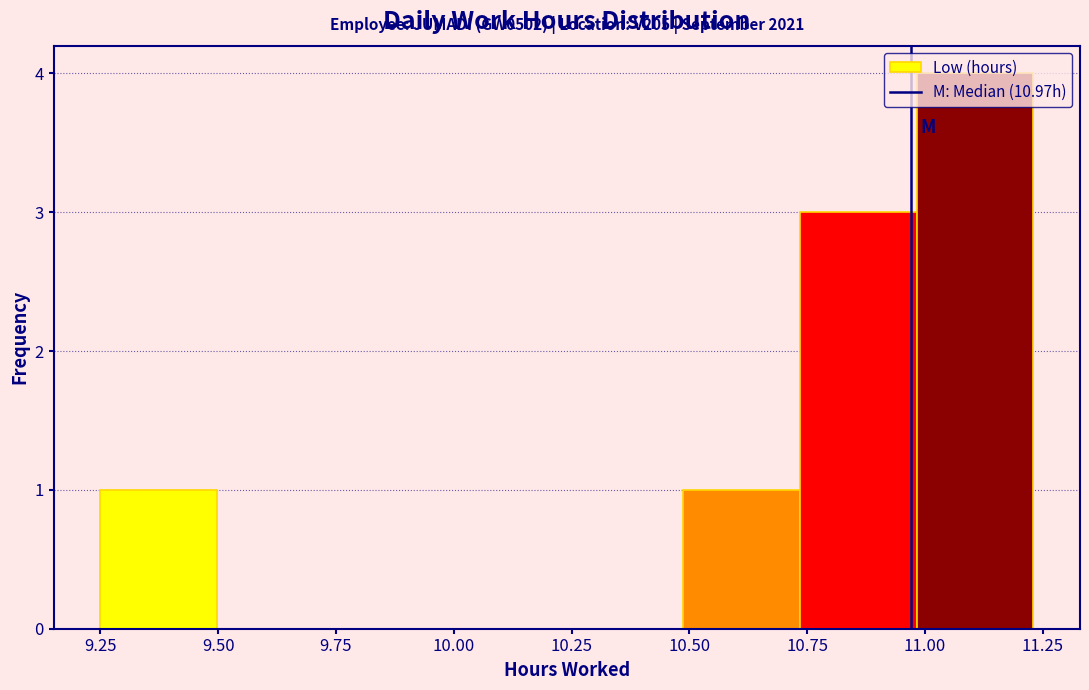

Over which range of the x-axis is the bar tallest?

11.00 to 11.25